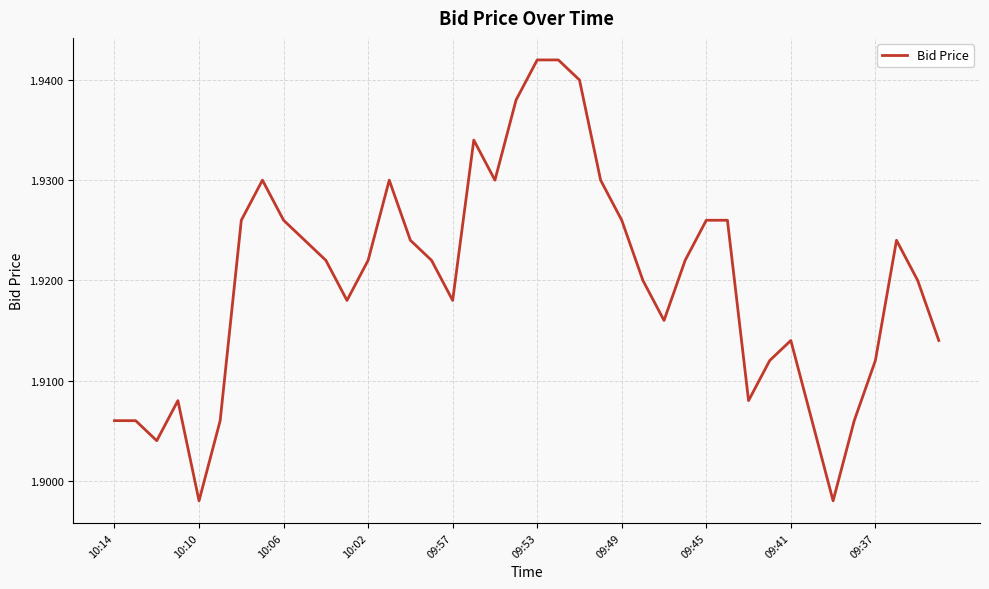

Which has a higher value, 09:53 or 10:10?

09:53